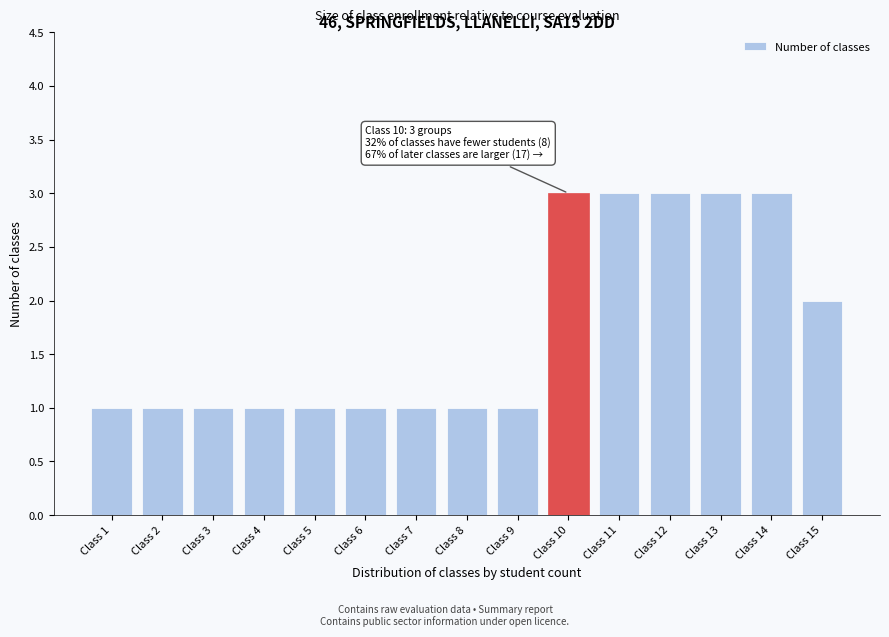

Reading left to right, what are all the values shown in this chart?

Class 1=1	Class 2=1	Class 3=1	Class 4=1	Class 5=1	Class 6=1	Class 7=1	Class 8=1	Class 9=1	Class 10=3	Class 11=3	Class 12=3	Class 13=3	Class 14=3	Class 15=2